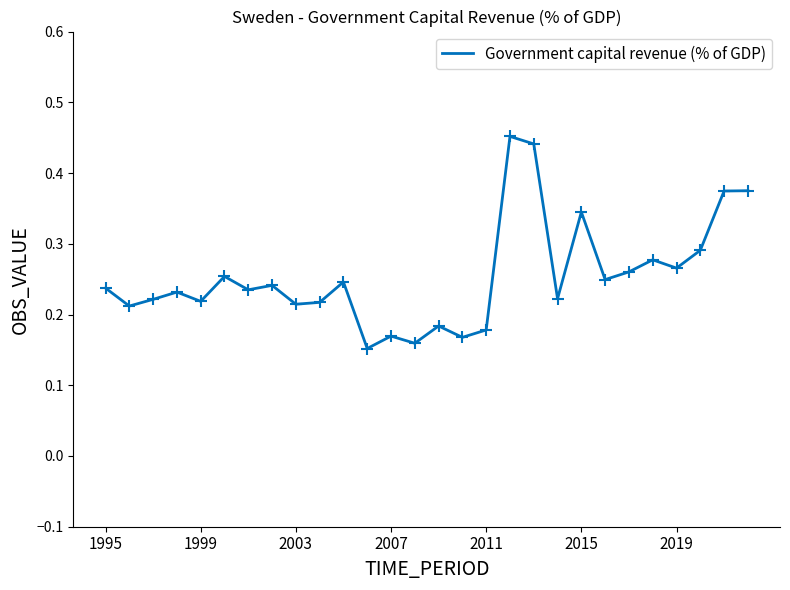

Does the chart have visible grid lines?

No